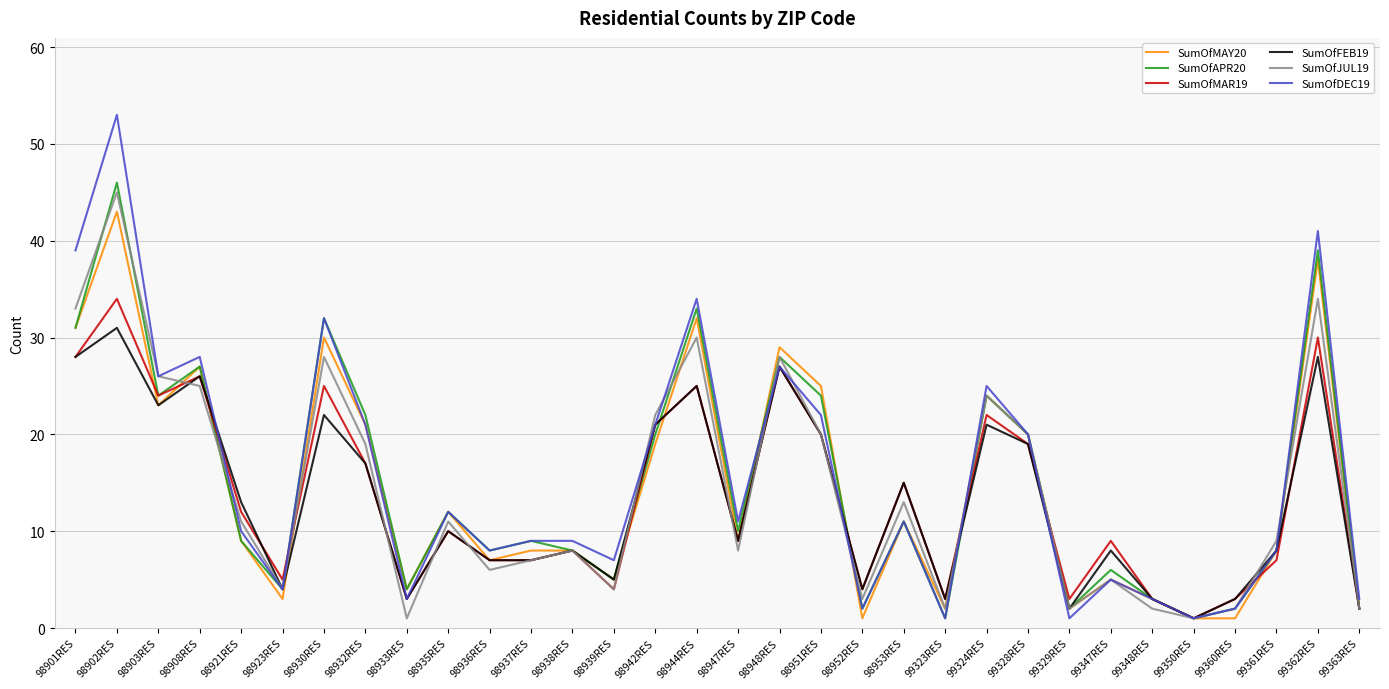

What is the spread (max minus min) of values at 98953RES?

4